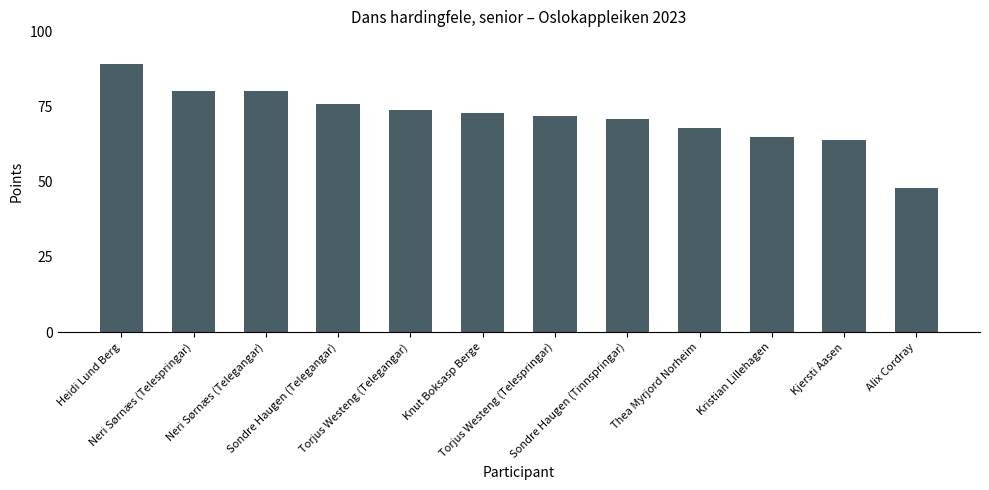

How many bars are there in total?

12